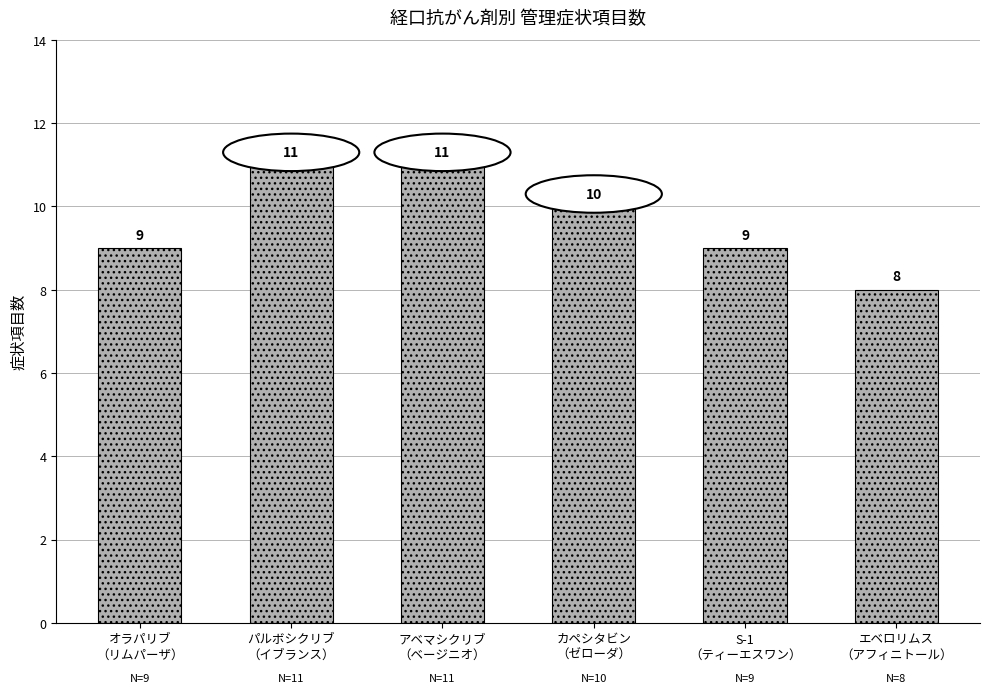

What is the ratio of the value at パルボシクリブ
（イブランス） to the value at アベマシクリブ
（ベージニオ）?

1.0